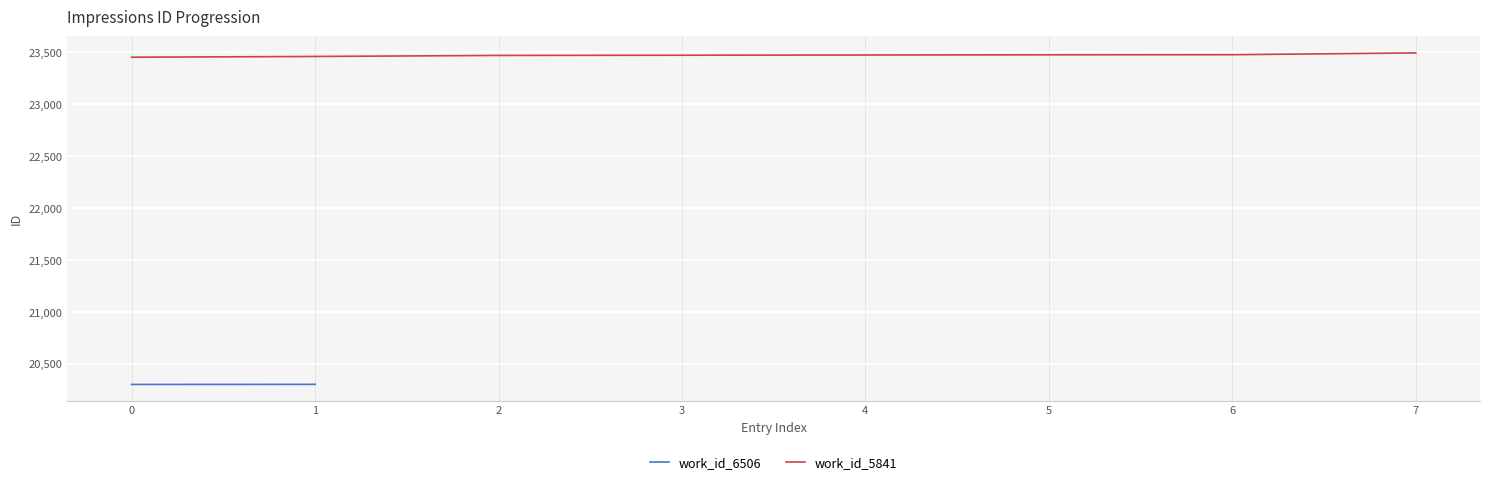

What is the minimum value for work_id_5841?

23453